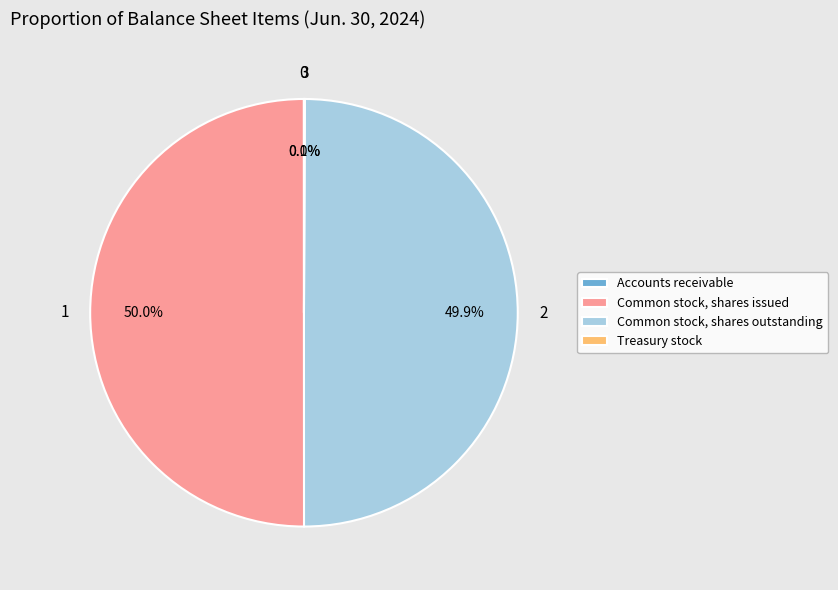

What percentage is NOT represented by Common stock, shares issued?

50.0%